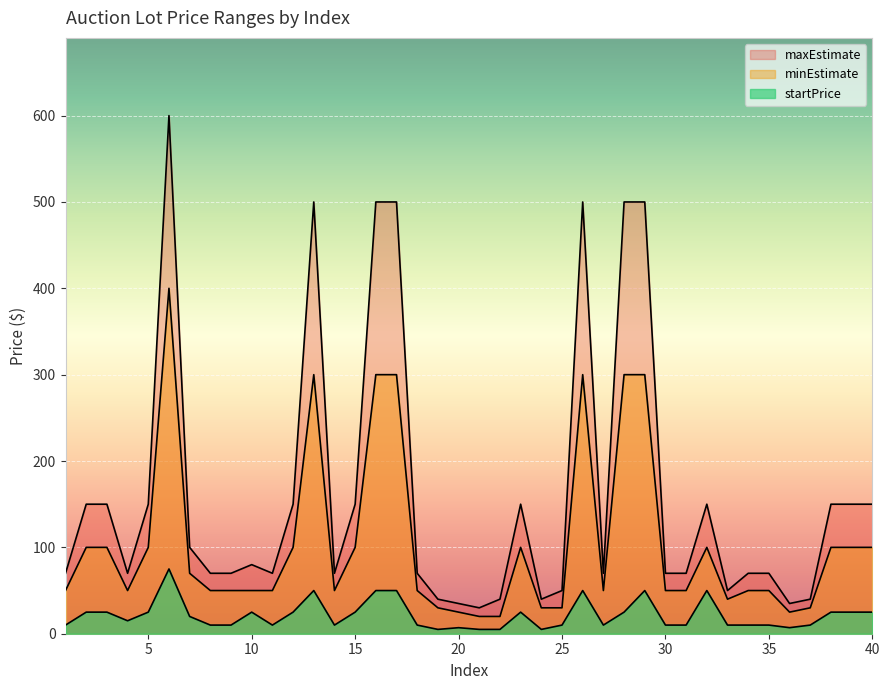

Reading right to left, transcribe all the data shown in this chart.

startPrice: 25	25	25	10	7	10	10	10	50	10	10	50	25	10	50	10	5	25	5	5	7	5	10	50	50	25	10	50	25	10	25	10	10	20	75	25	15	25	25	10
minEstimate: 100	100	100	30	25	50	50	40	100	50	50	300	300	50	300	30	30	100	20	20	25	30	50	300	300	100	50	300	100	50	50	50	50	70	400	100	50	100	100	50
maxEstimate: 150	150	150	40	35	70	70	50	150	70	70	500	500	70	500	50	40	150	40	30	35	40	70	500	500	150	70	500	150	70	80	70	70	100	600	150	70	150	150	70